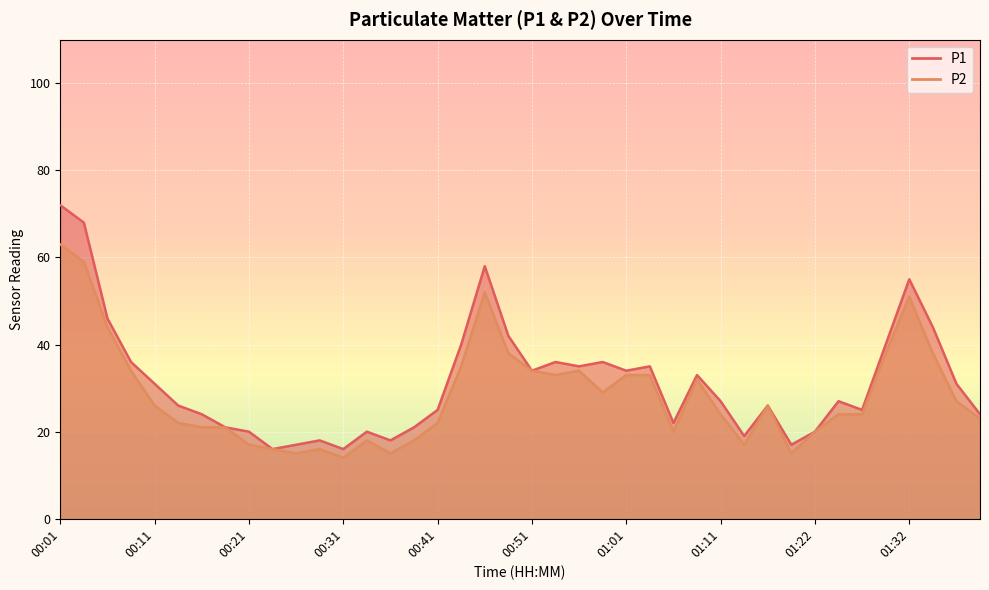

Count the number of data series in this chart.

2